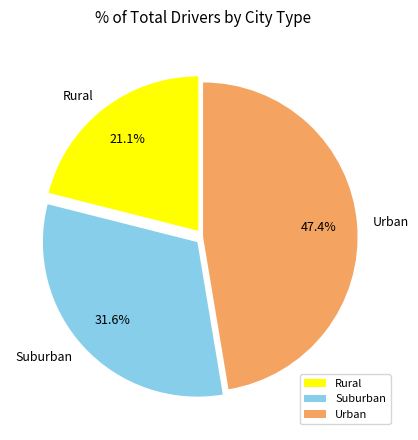

What percentage is NOT represented by Urban?

52.6%